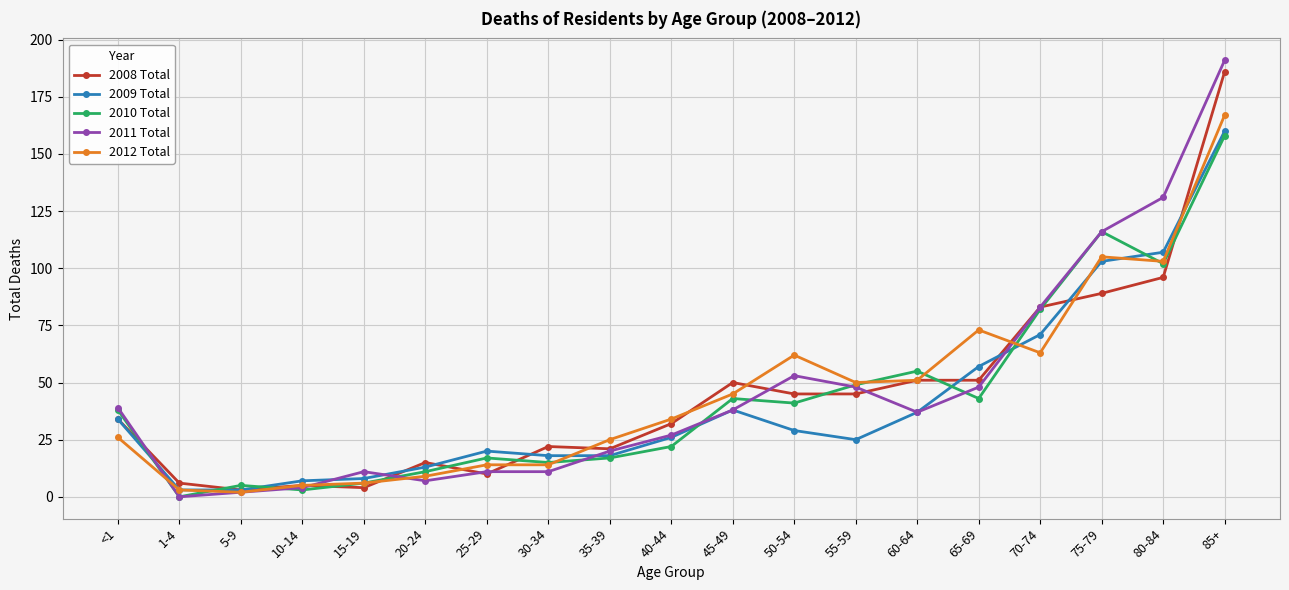

What are all the series names shown in the legend?

2008 Total, 2009 Total, 2010 Total, 2011 Total, 2012 Total